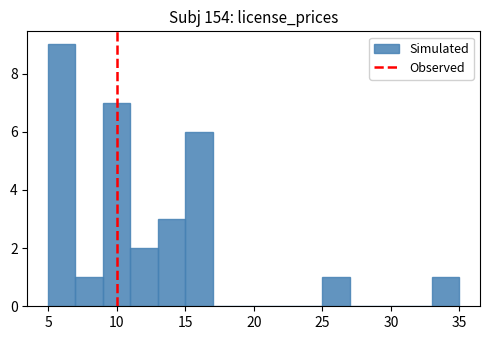

How tall is the bar that spans 9 to 11 on the x-axis? The values are not printed on the chart, so give them approximately, as read against the axis.

7